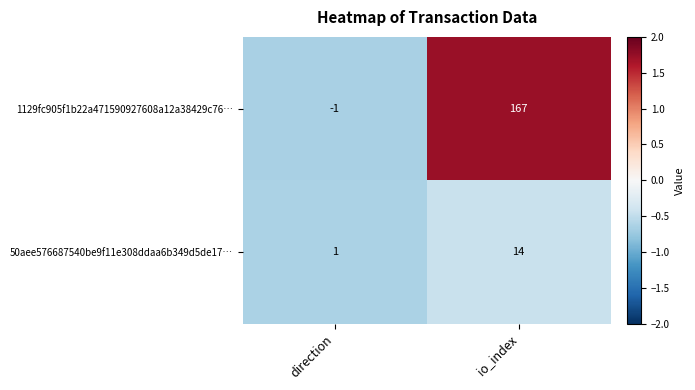

The 1129fc905f1b22a471590927608a12a38429c76… series shows -1 at direction. True or false?

True